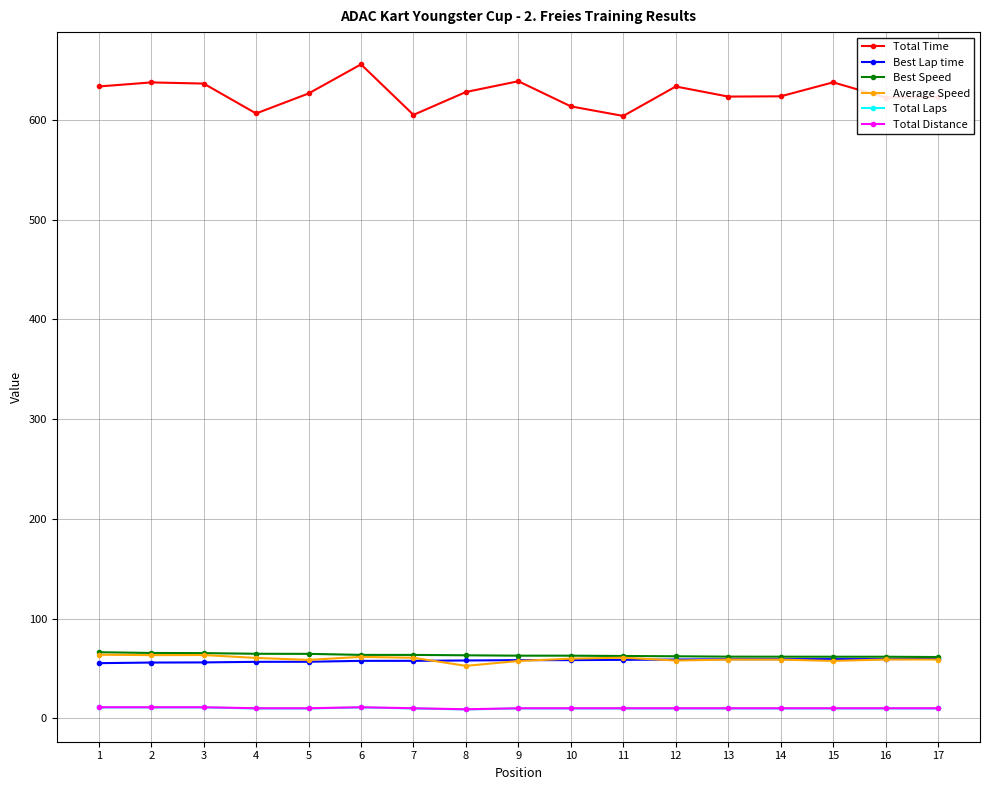

True or false: Best Lap time has a value of 58.5 at 9.

True